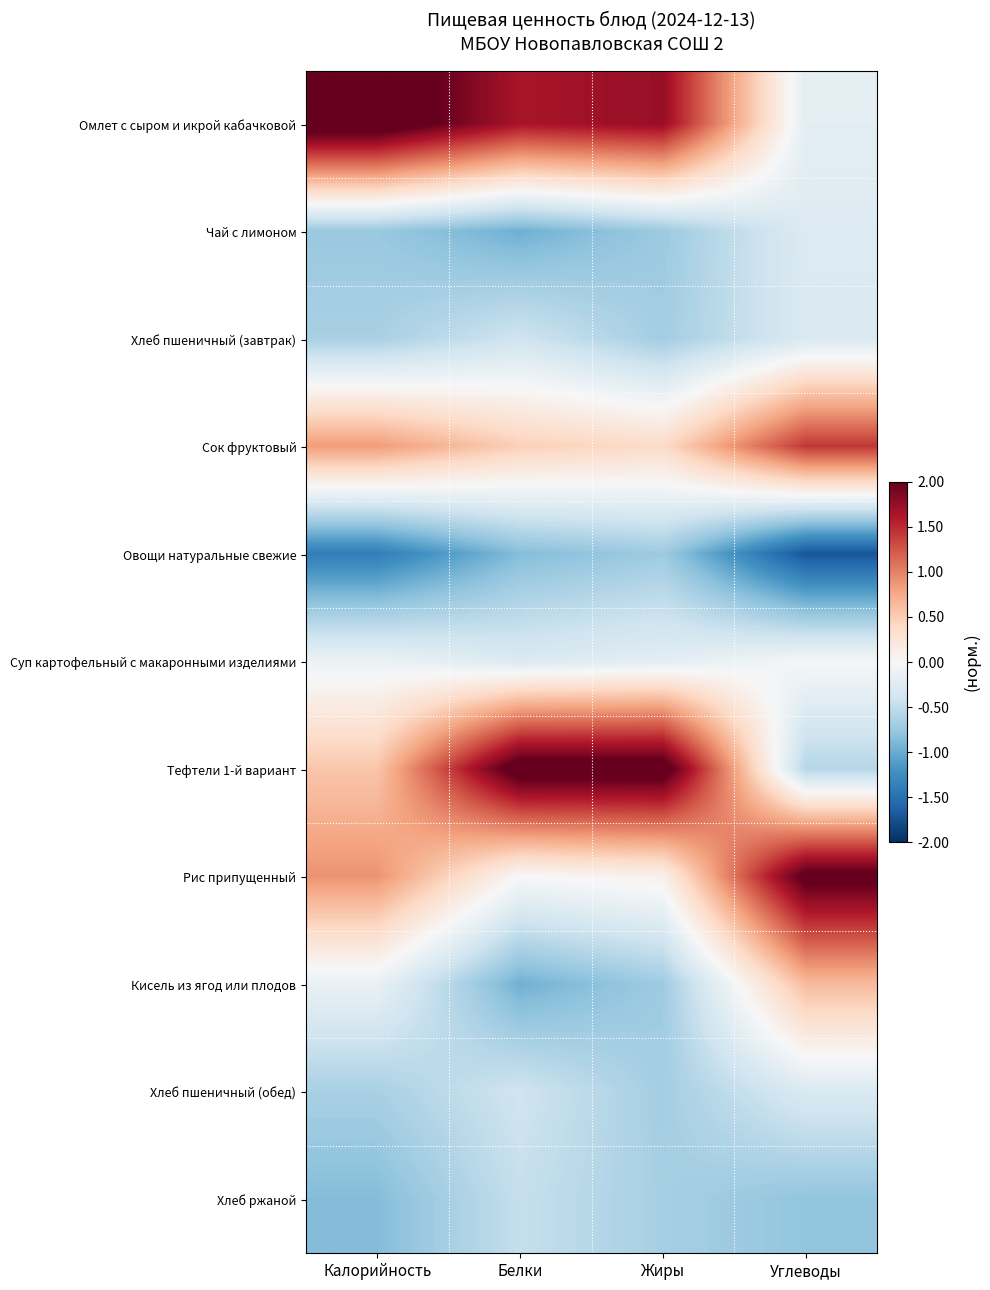

Rank the series by their maximum value, from lowest to highest.

Овощи натуральные свежие, Хлеб ржаной, Хлеб пшеничный (завтрак), Хлеб пшеничный (обед), Чай с лимоном, Суп картофельный с макаронными изделиями, Кисель из ягод или плодов, Сок фруктовый, Рис припущенный, Тефтели 1-й вариант, Омлет с сыром и икрой кабачковой